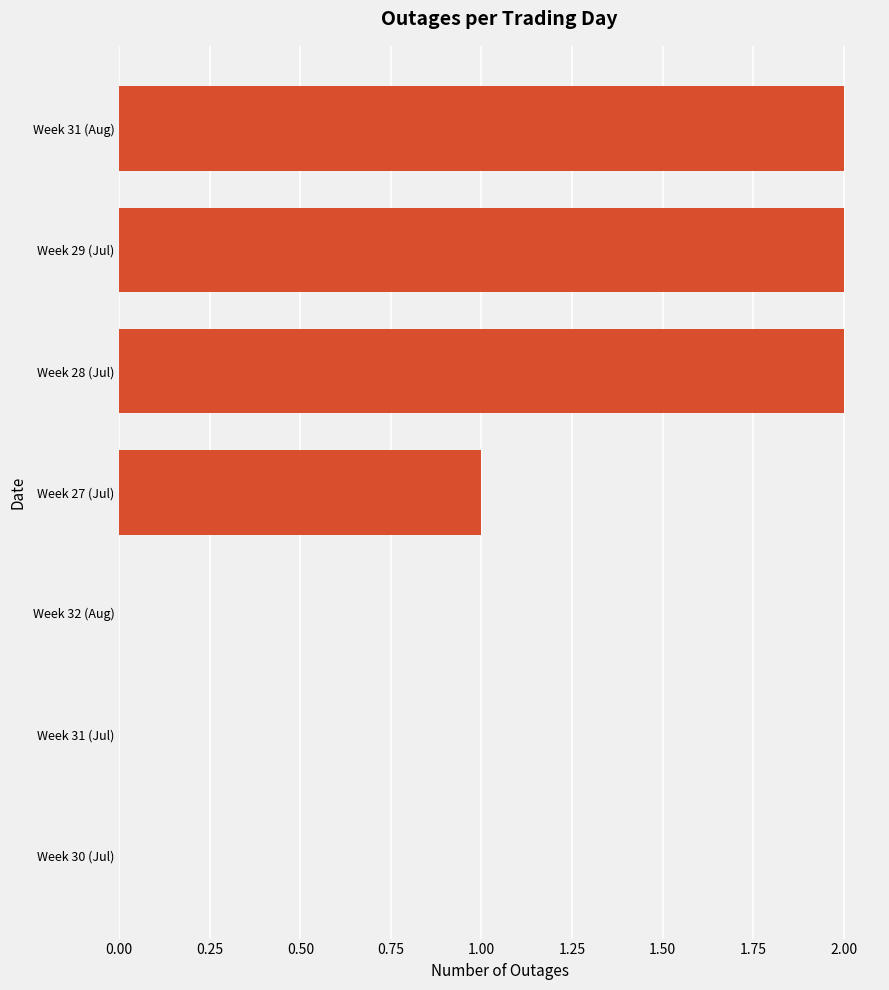

Which has a higher value, Week 27 (Jul) or Week 29 (Jul)?

Week 29 (Jul)